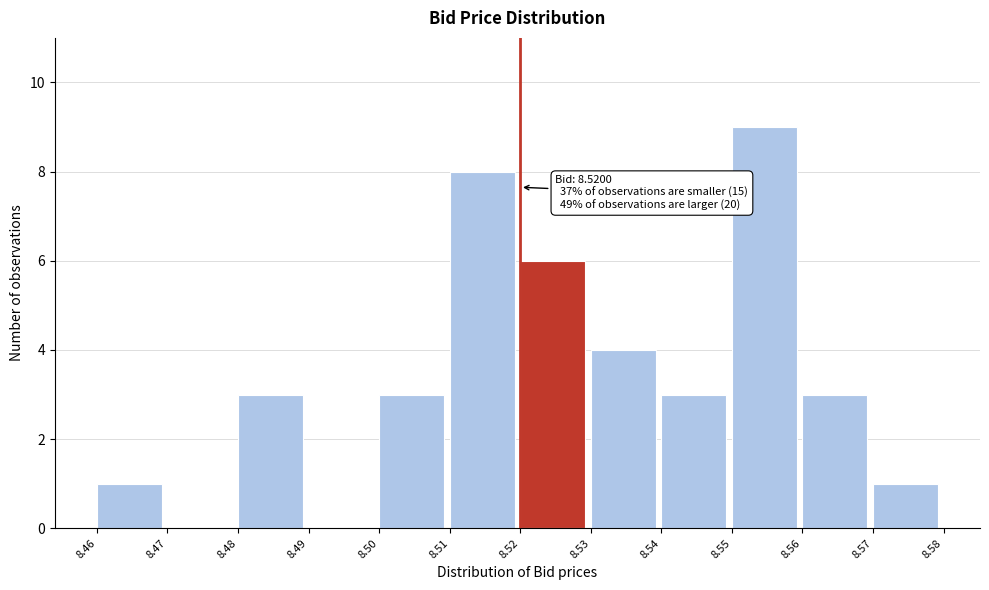

Over which range of the x-axis is the bar tallest?

8.55 to 8.56